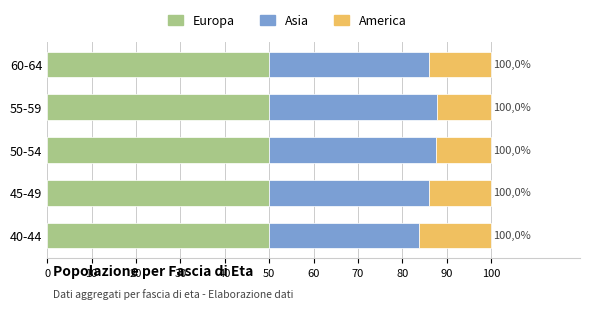

What is the lowest value of the Europa series?

50.0